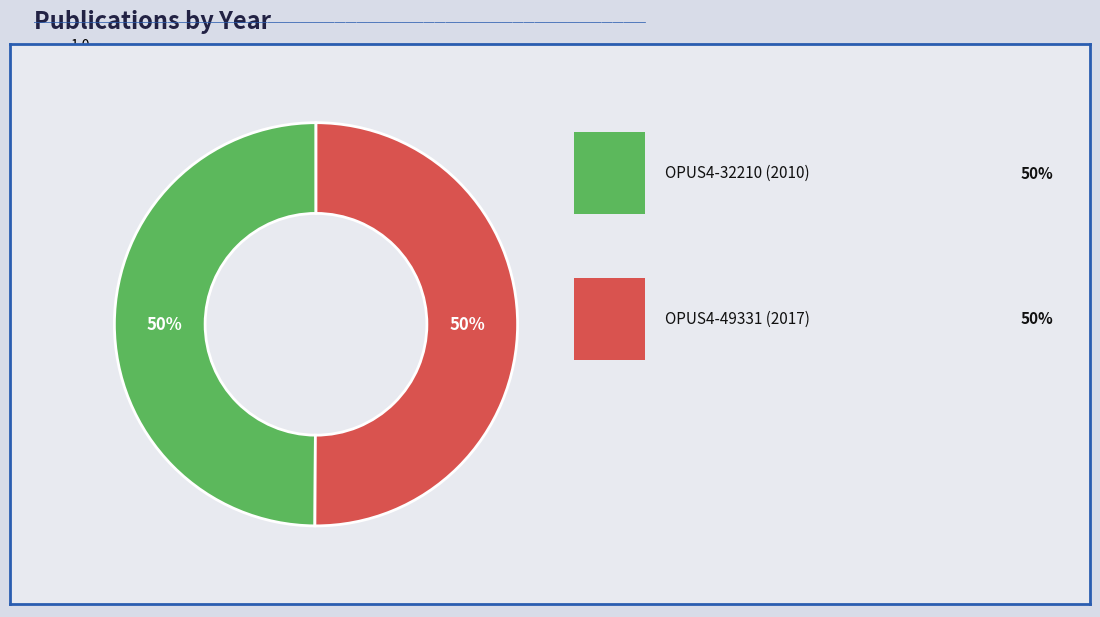

To the nearest percent, what is the average slice percentage?

50%